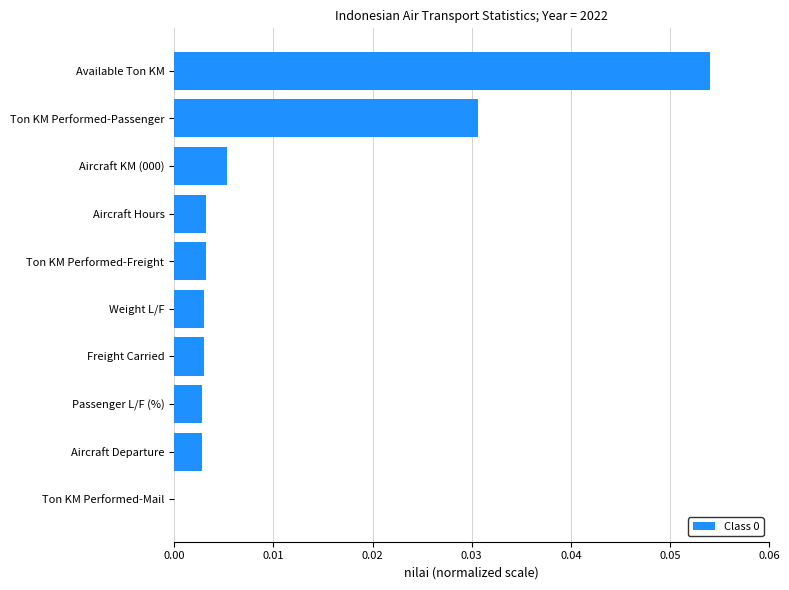

Which label corresponds to the largest value in the chart?

Available Ton KM